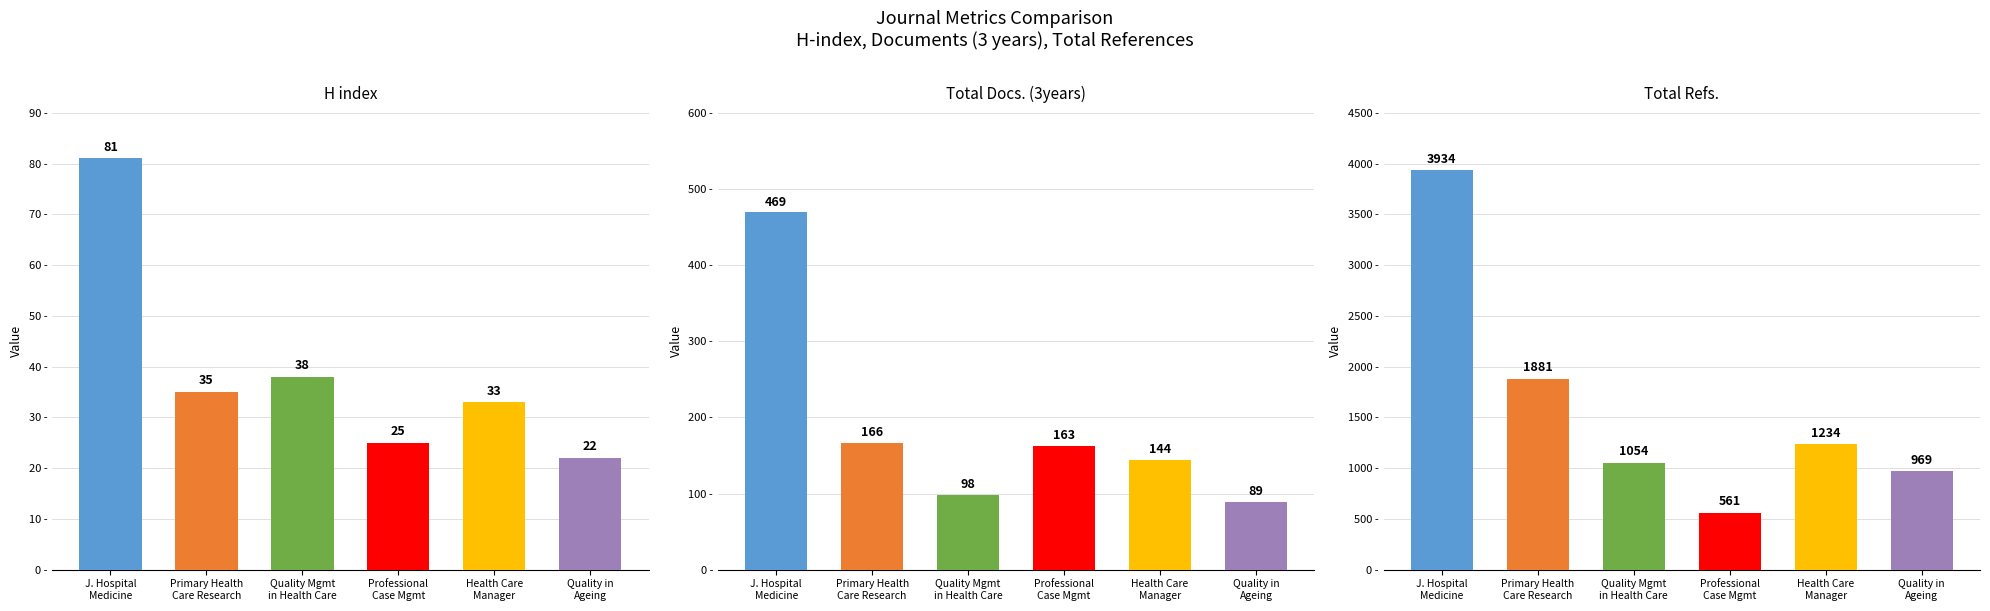

At how many categories does at least one series exceed 2868?

1